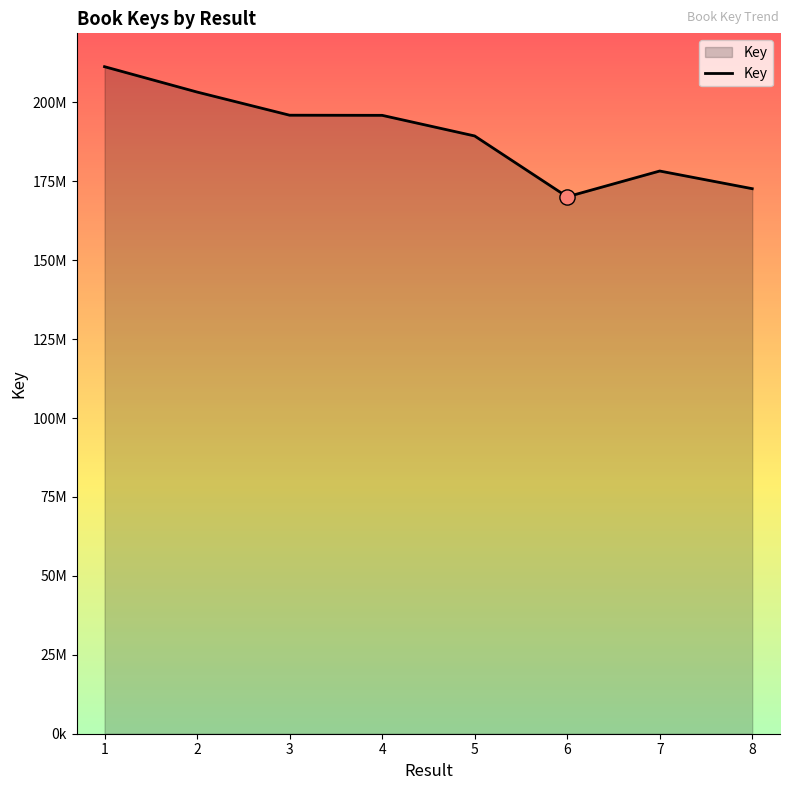

Which has a higher value, 5 or 8?

5